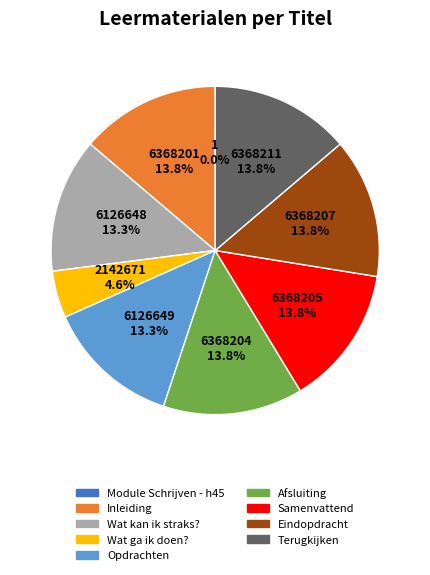

Between Samenvattend and Opdrachten, which is larger?

Samenvattend